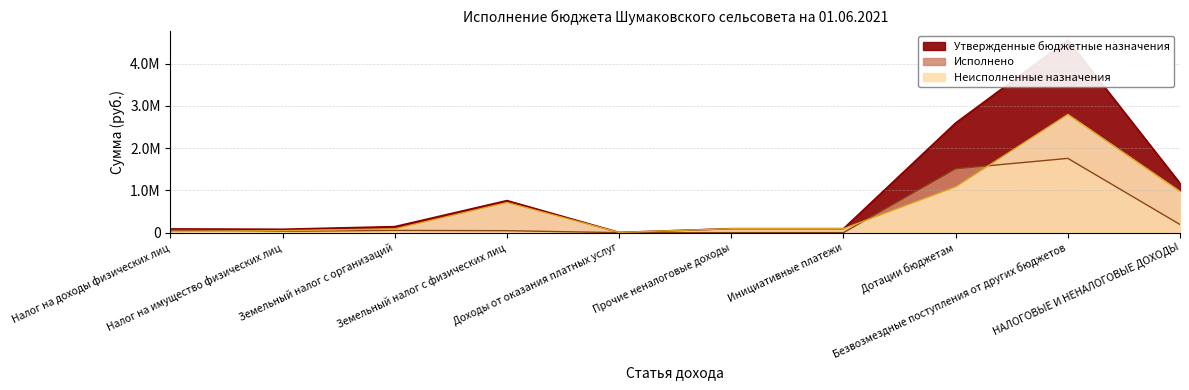

Which series has the largest range (max minus min)?

Утвержденные бюджетные назначения